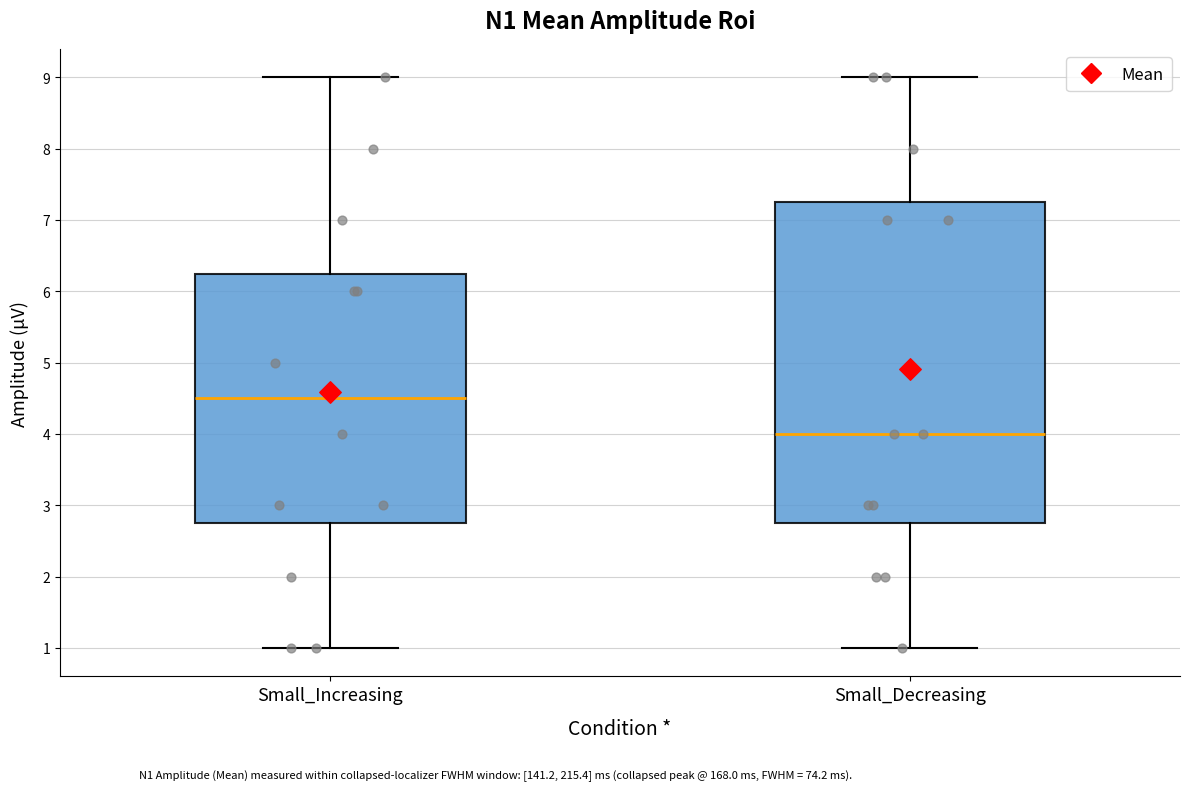

Comparing the boxes themselves (not the whiskers), which one is the tallest?

Small_Decreasing